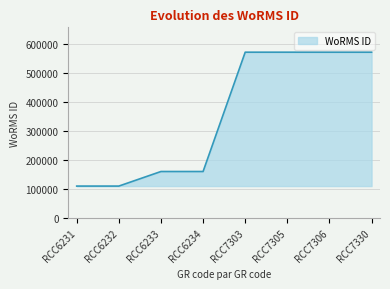

What is the greatest value displayed?

573354